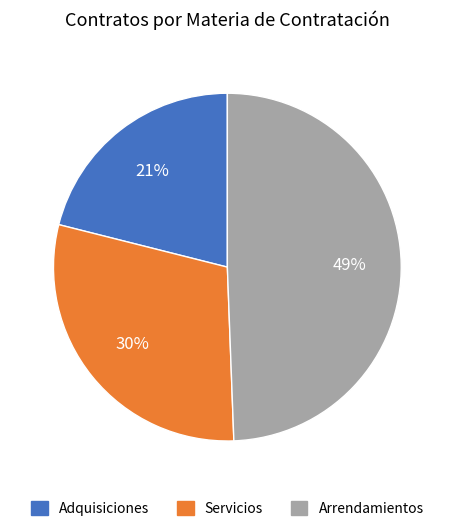

Does any single category account for the majority?

No